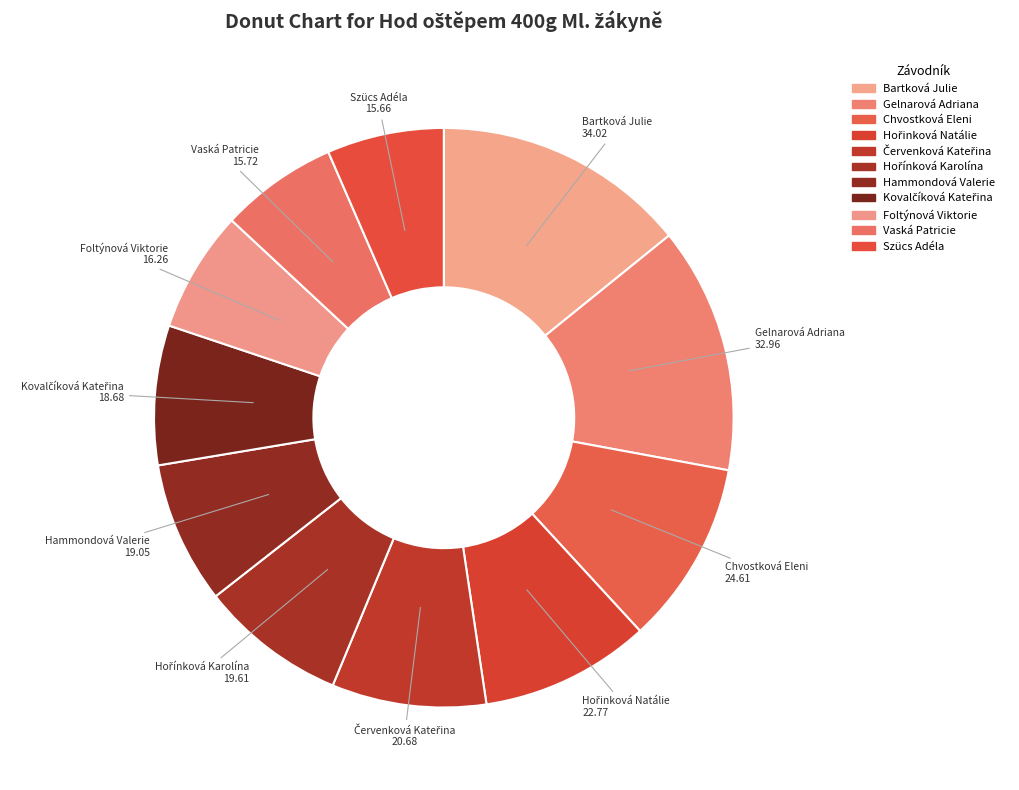

Between Bartková Julie and Vaská Patricie, which is larger?

Bartková Julie